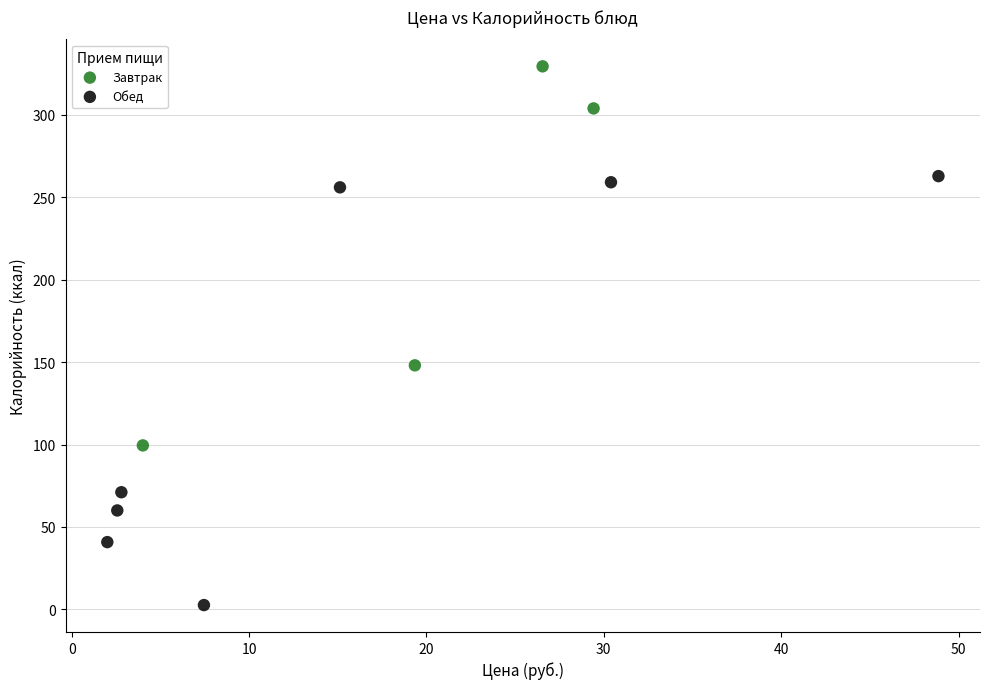

Which series contains the lowest Y value?

Обед